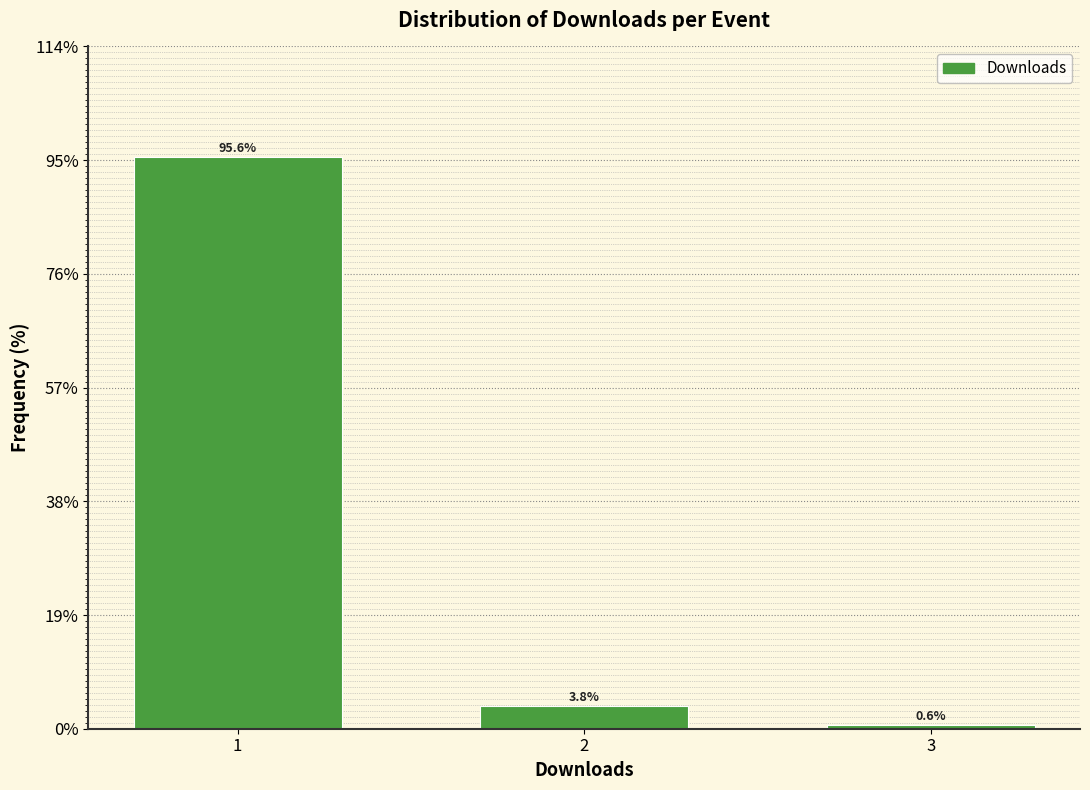

Reading left to right, what are all the values shown in this chart?

95.6	3.8	0.6